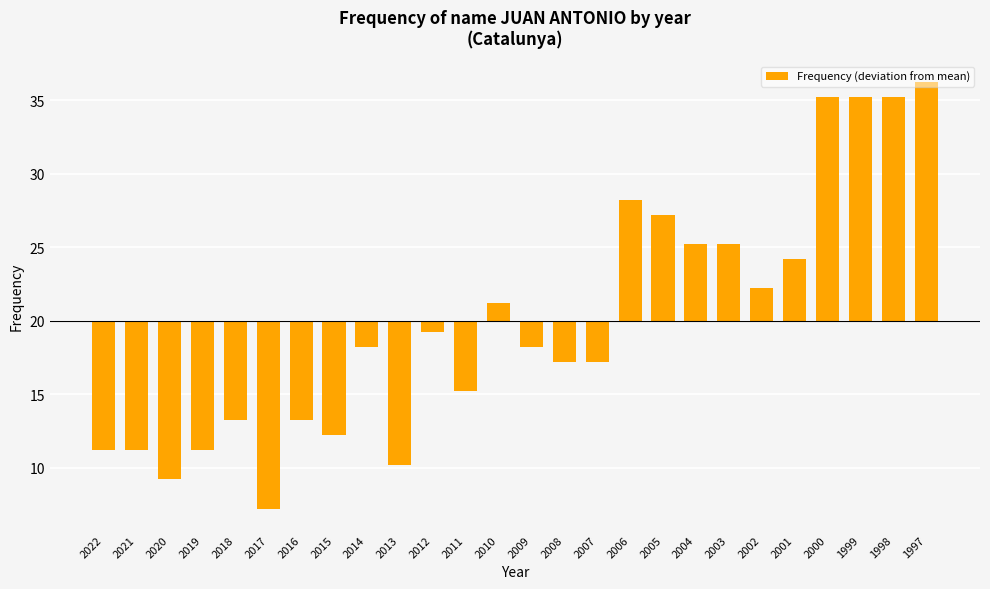

What is the minimum value shown in the chart?

-12.8